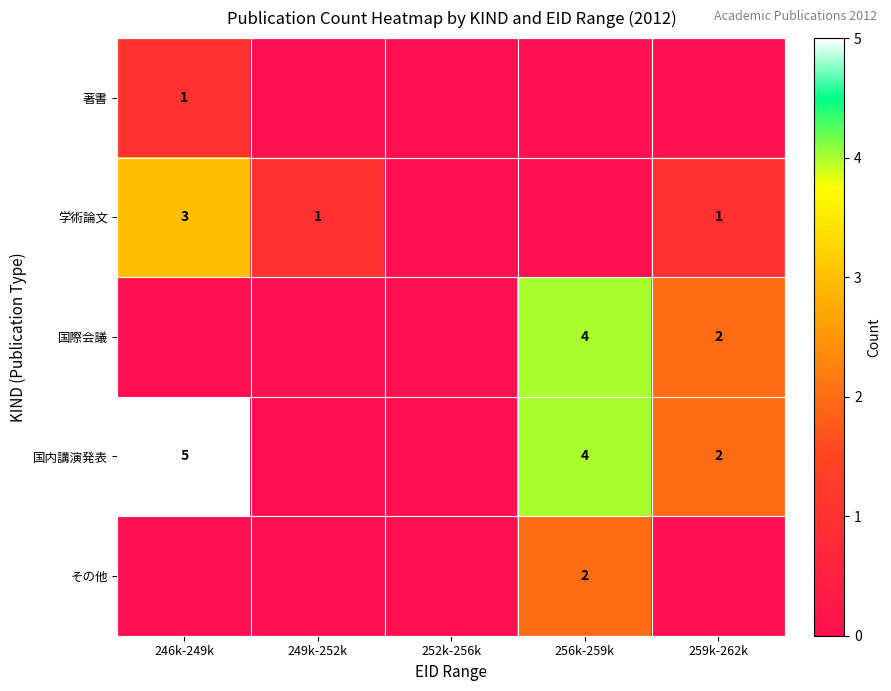

The value of 学術論文 at 249k-252k is 1. True or false?

True